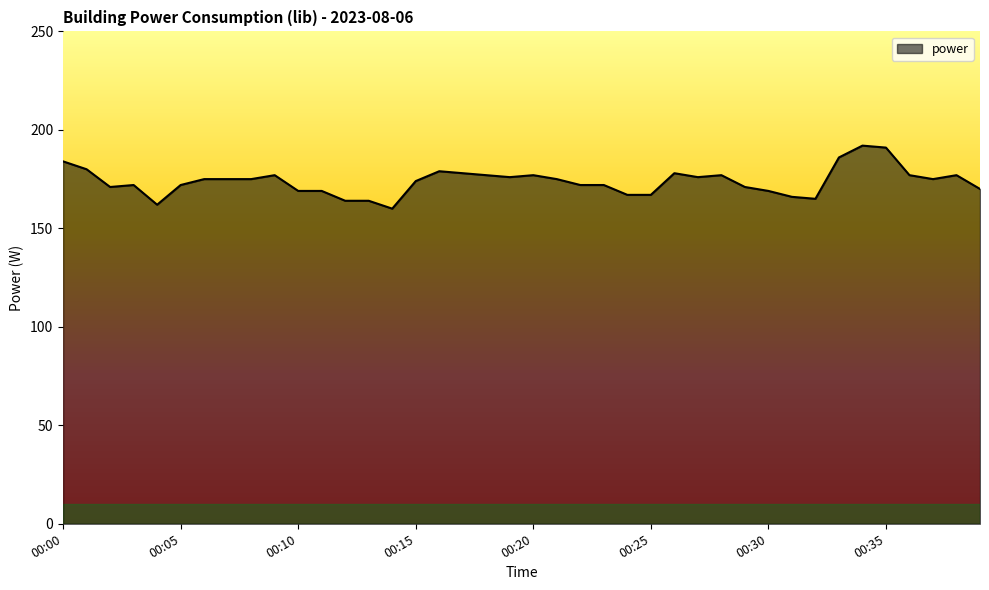

What is the minimum value shown in the chart?

160